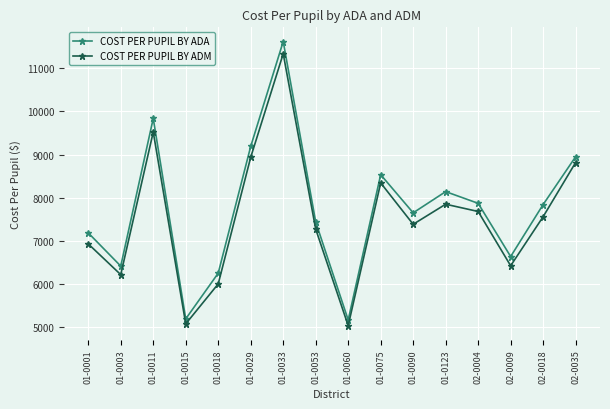

What is the difference between the highest and lowest values at 01-0011?

315.3